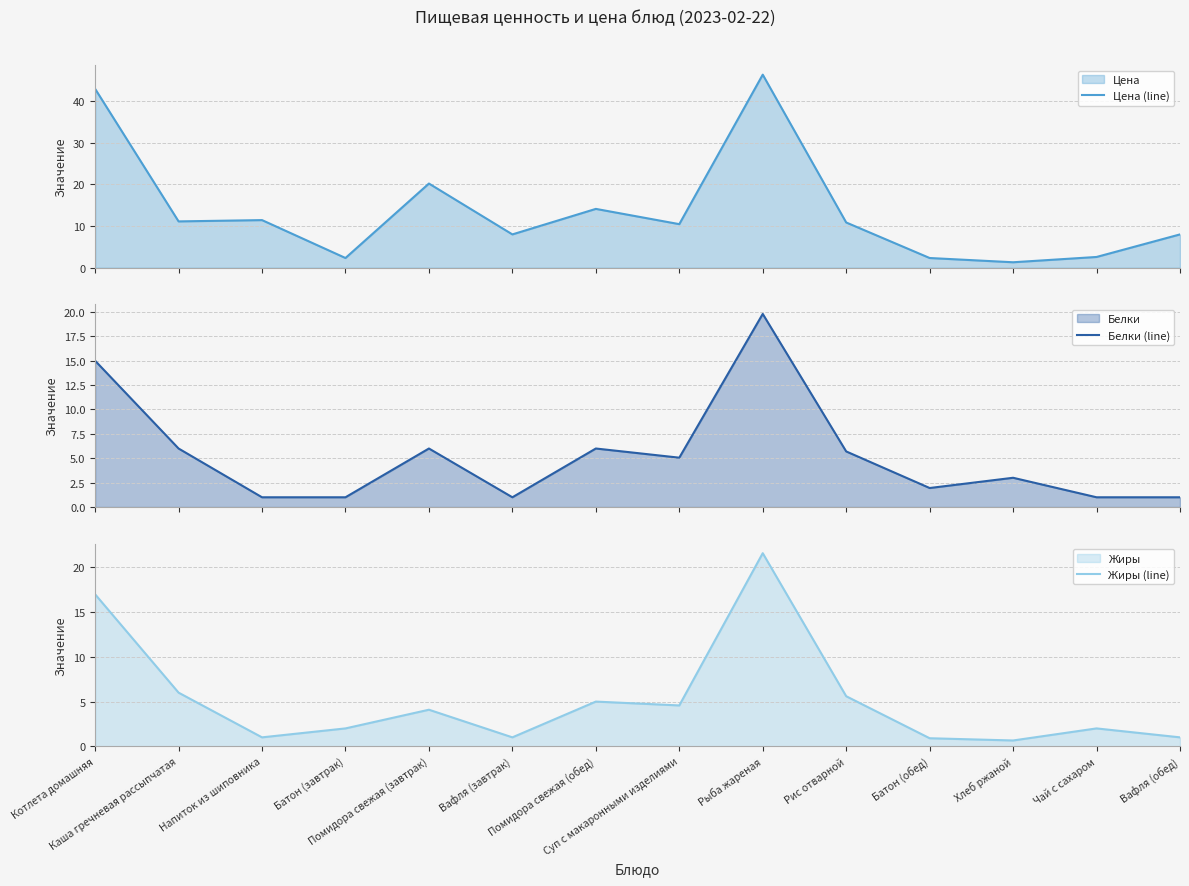

What is the sum of the Цена (line) values at Батон (завтрак) and Рис отварной?

13.2